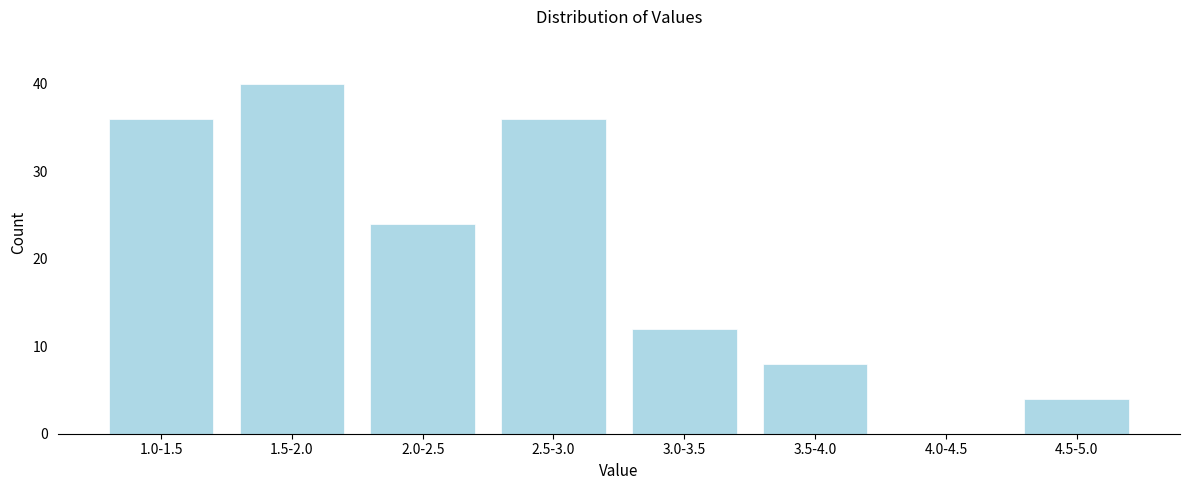

Reading left to right, what are all the values shown in this chart?

1.0-1.5=36	1.5-2.0=40	2.0-2.5=24	2.5-3.0=36	3.0-3.5=12	3.5-4.0=8	4.0-4.5=0	4.5-5.0=4